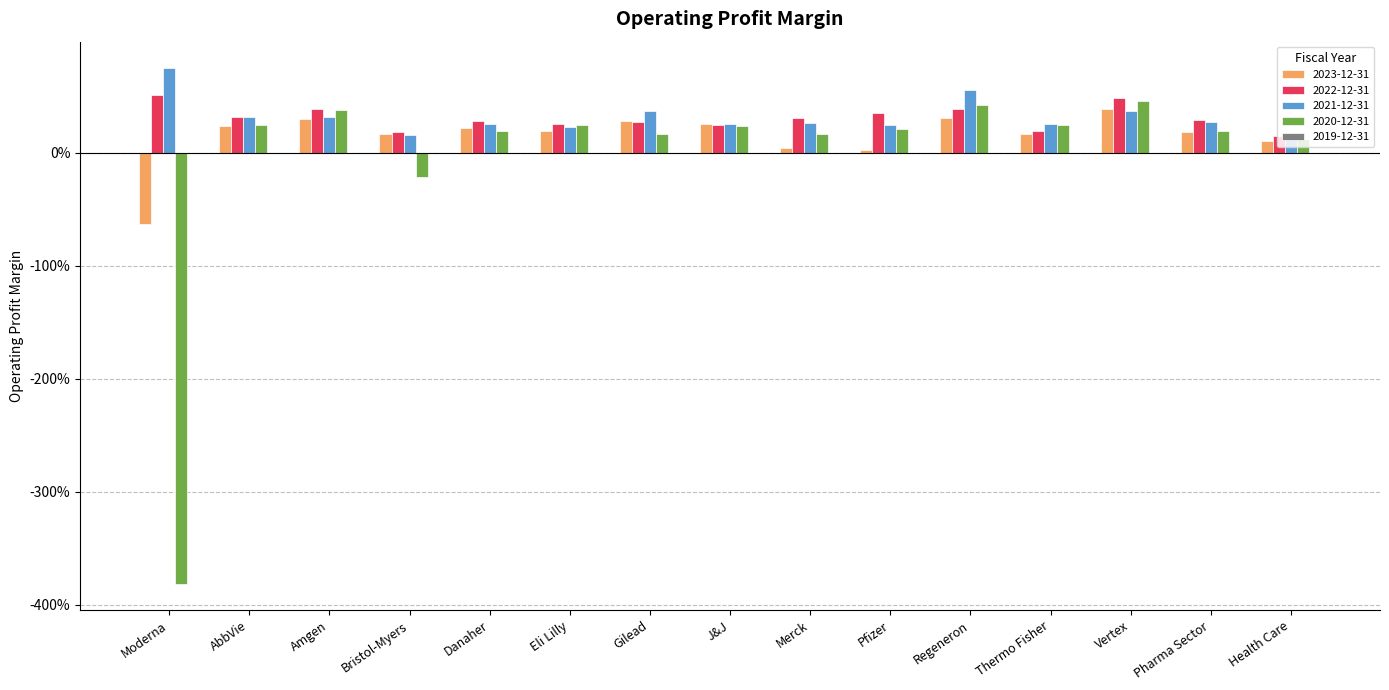

Which series has the largest total across all categories?

2021-12-31